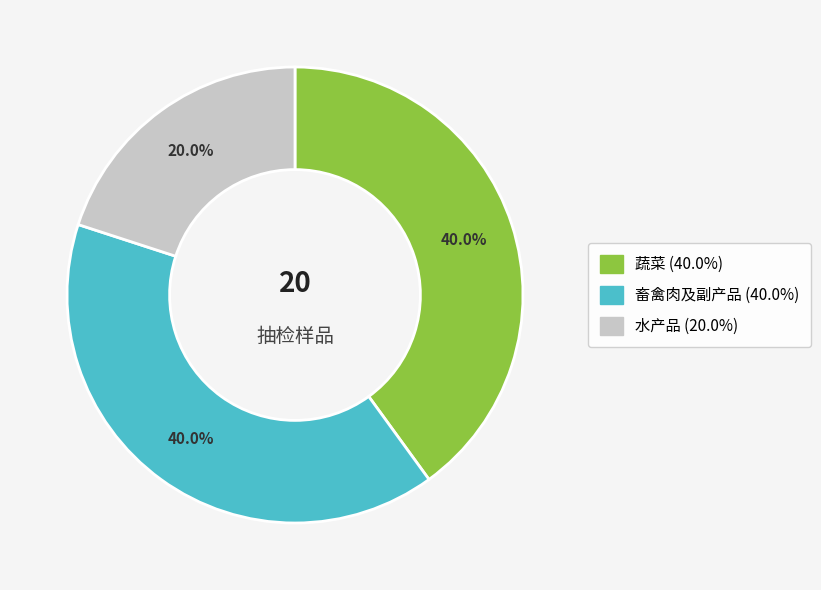

Which slice is the smallest?

水产品